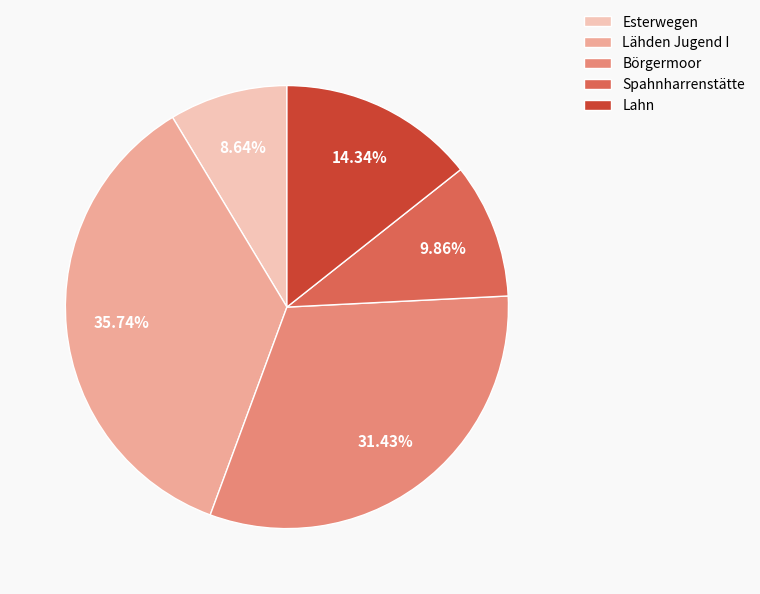

Which category has the smallest portion of the pie?

Esterwegen